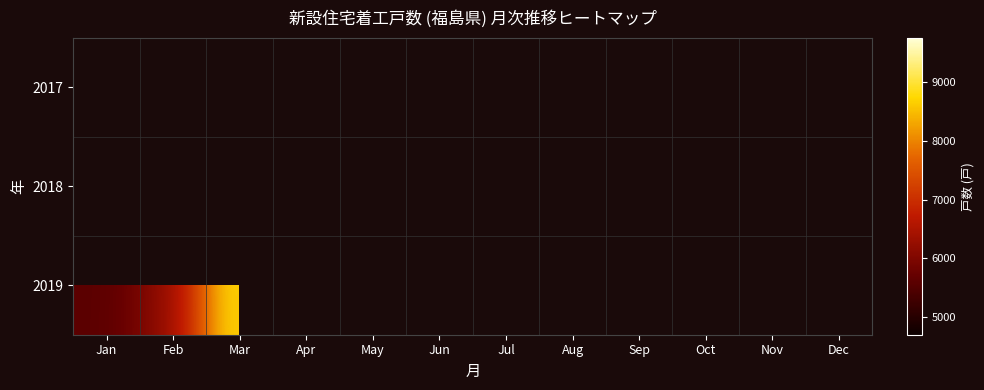

How many series are shown in this chart?

3